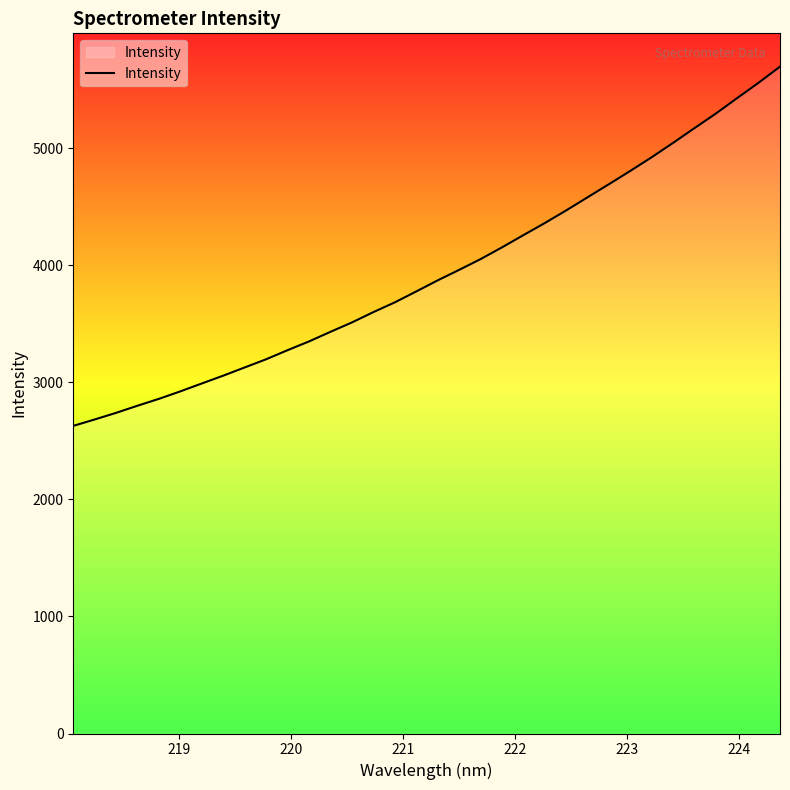

What is the difference between the maximum and minimum values?

3067.8